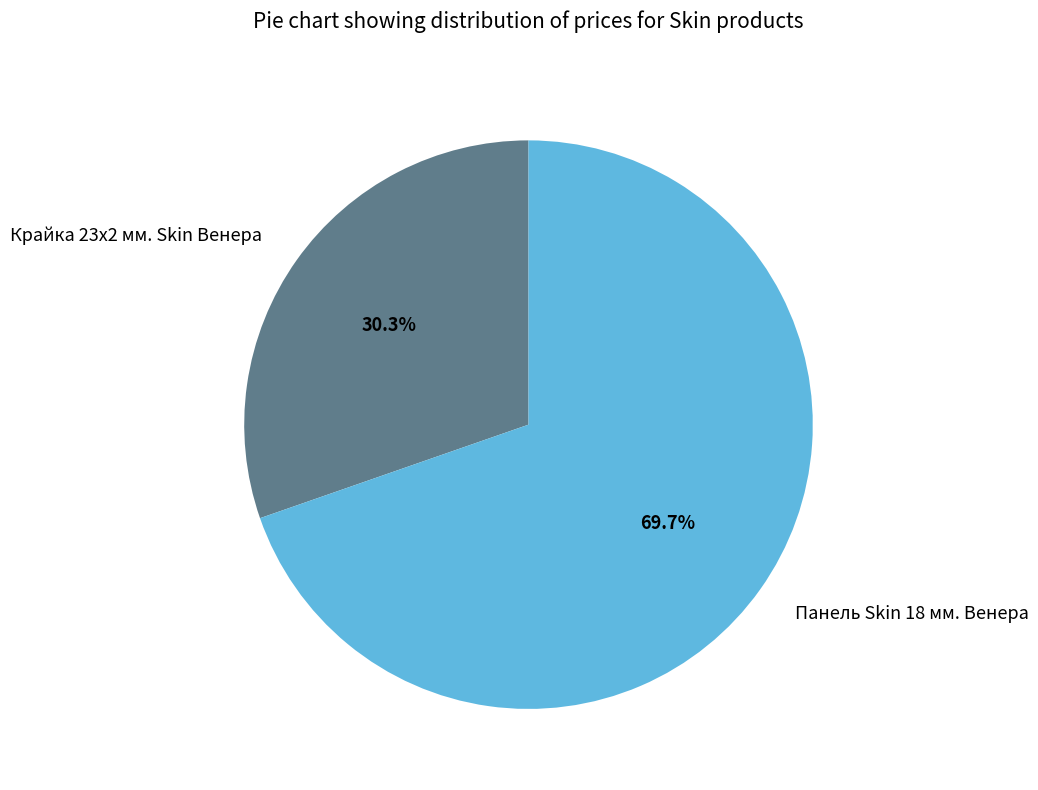

What percentage is the Крайка 23x2 мм. Skin Венера slice, to the nearest percent?

30%